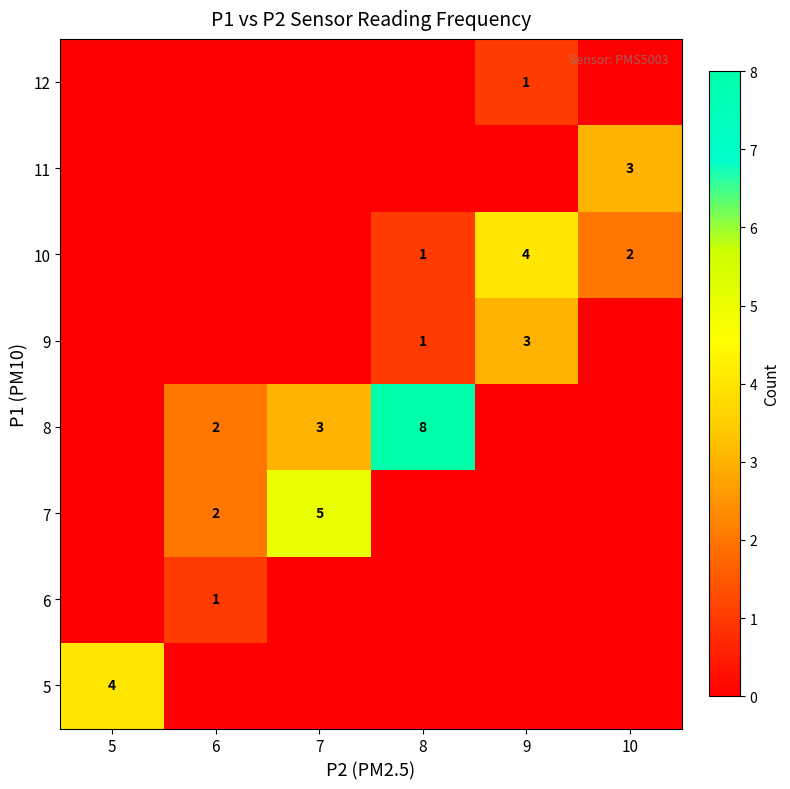

List the labels in order of row_5 value, largest first.

9, 10, 8, 5, 6, 7